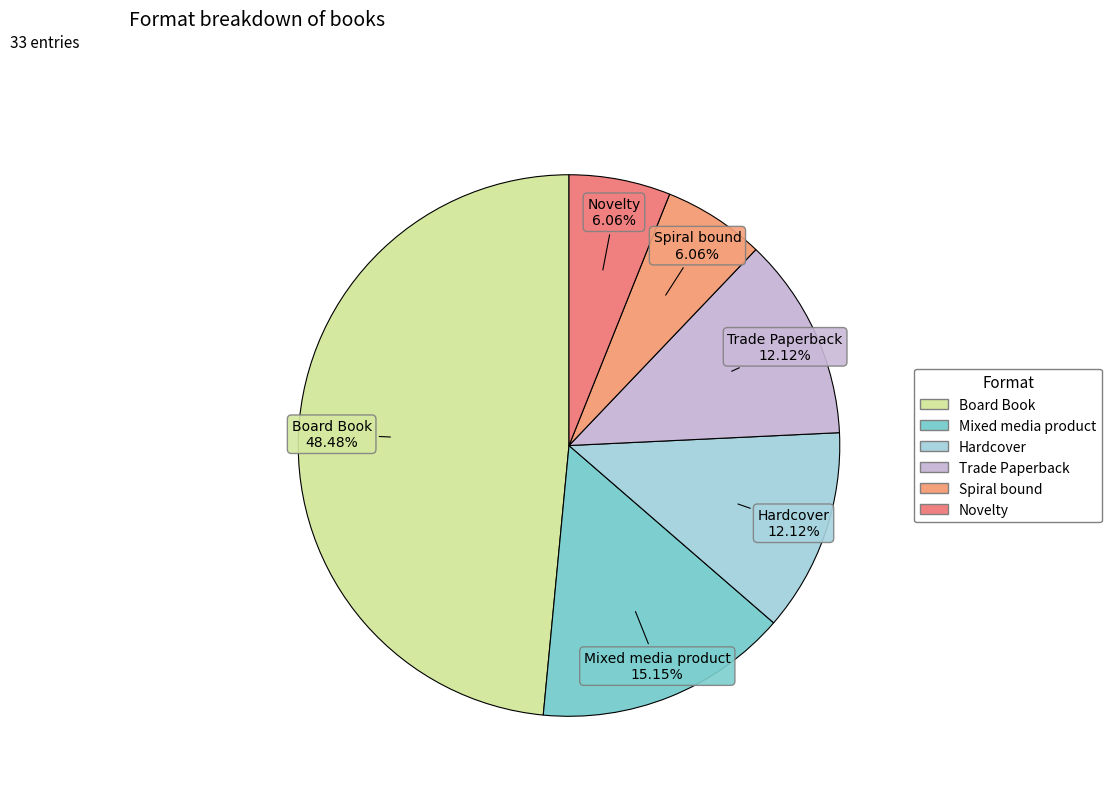

The Board Book slice represents 48% of the pie. True or false?

True